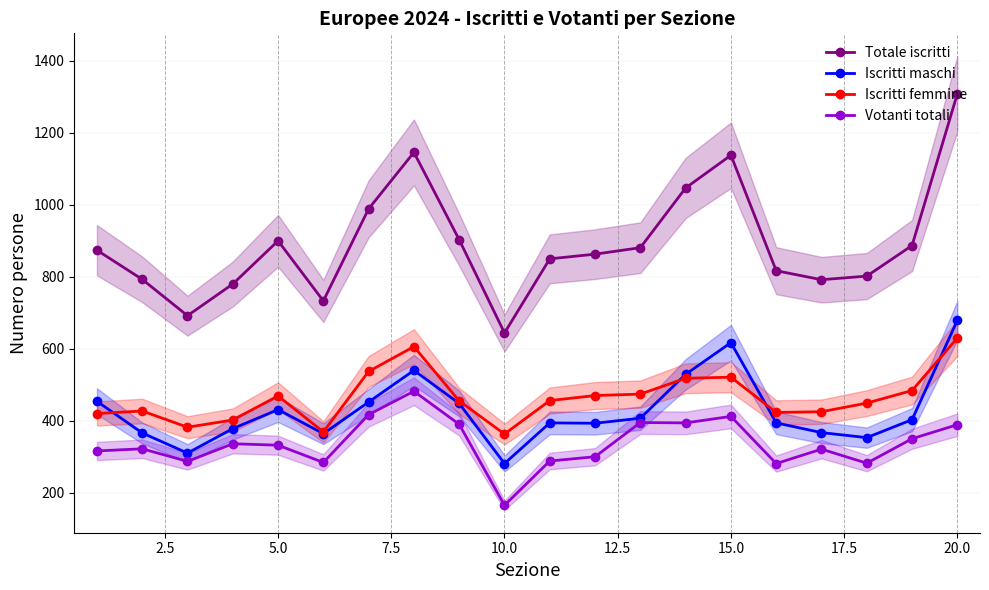

True or false: Iscritti femmine and Votanti totali cross at least once.

False